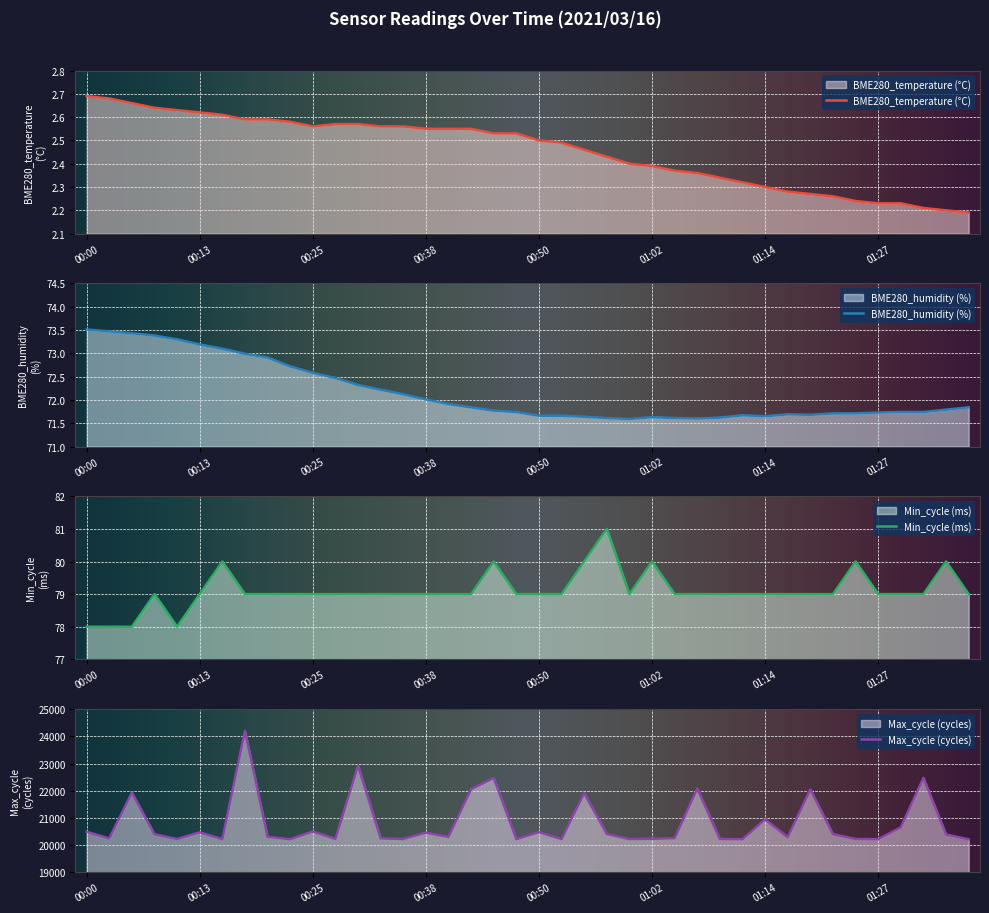

What is the lowest value of the BME280_temperature series?

2.2